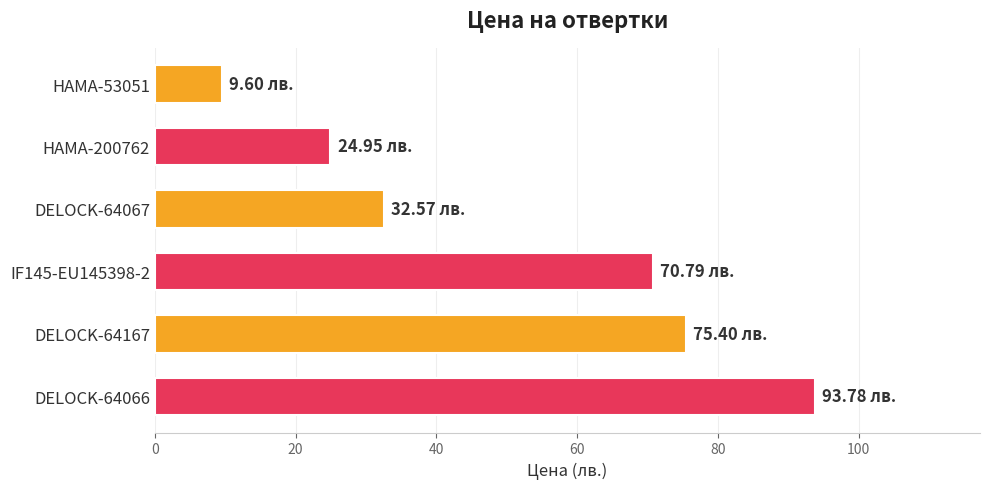

Rank the categories by value from lowest to highest.

HAMA-53051, HAMA-200762, DELOCK-64067, IF145-EU145398-2, DELOCK-64167, DELOCK-64066